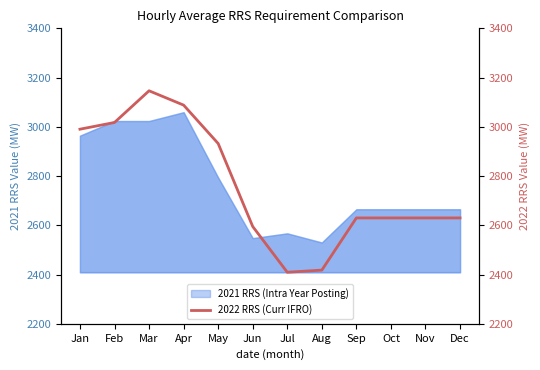

What is the sum of the values at Oct and Feb?

5647.7